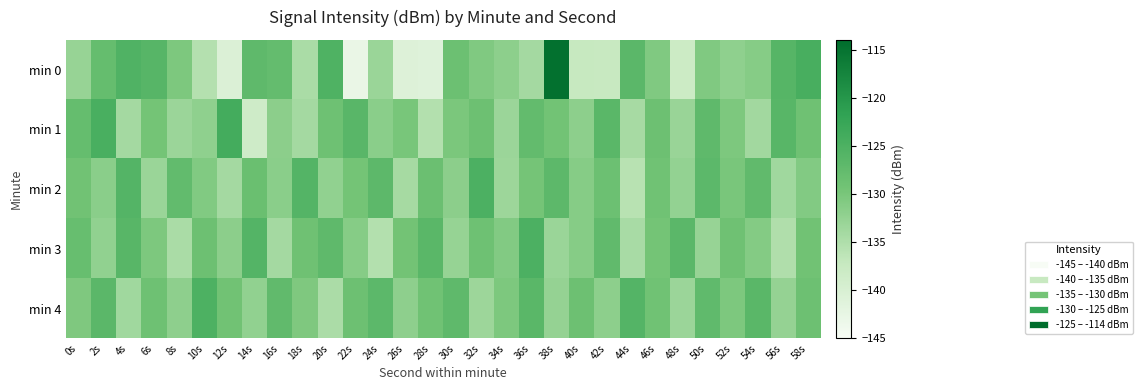

What is the sum of all min 0 values?

-3945.4